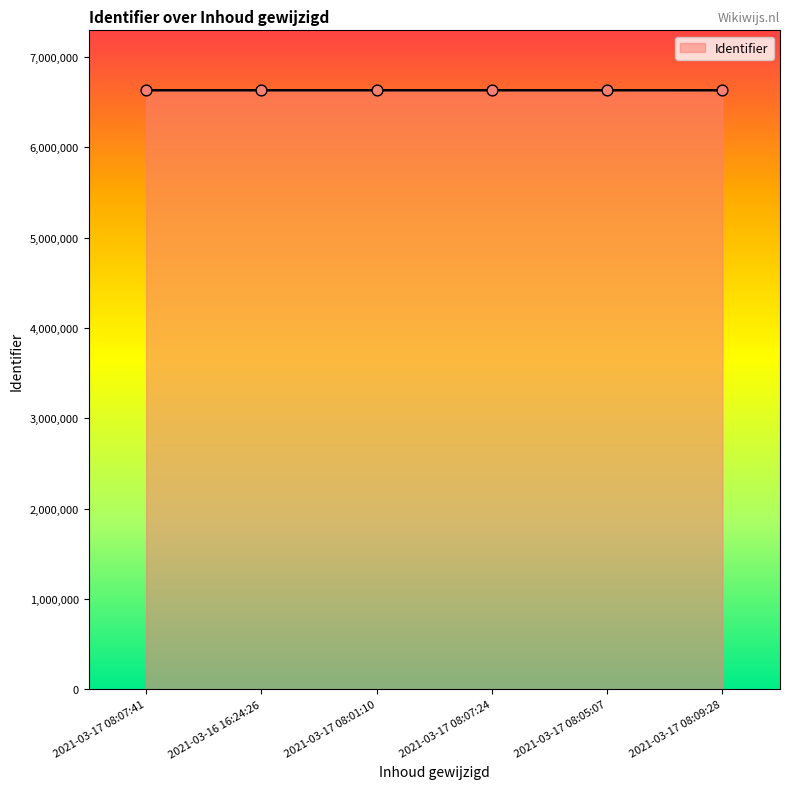

What is the change in value from 2021-03-17 08:01:10 to 2021-03-17 08:07:24?

+4